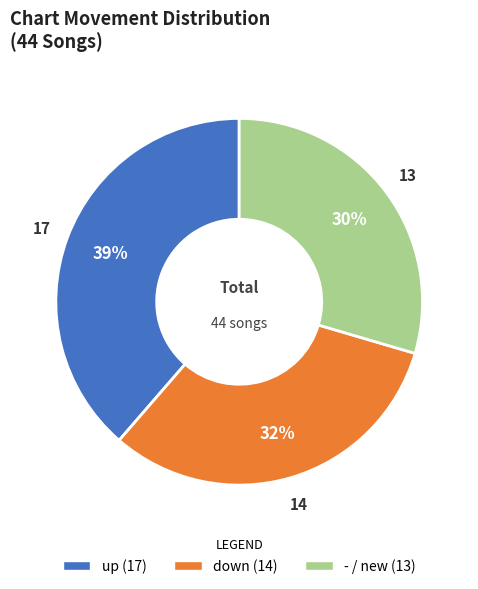

The up slice represents 53% of the pie. True or false?

False